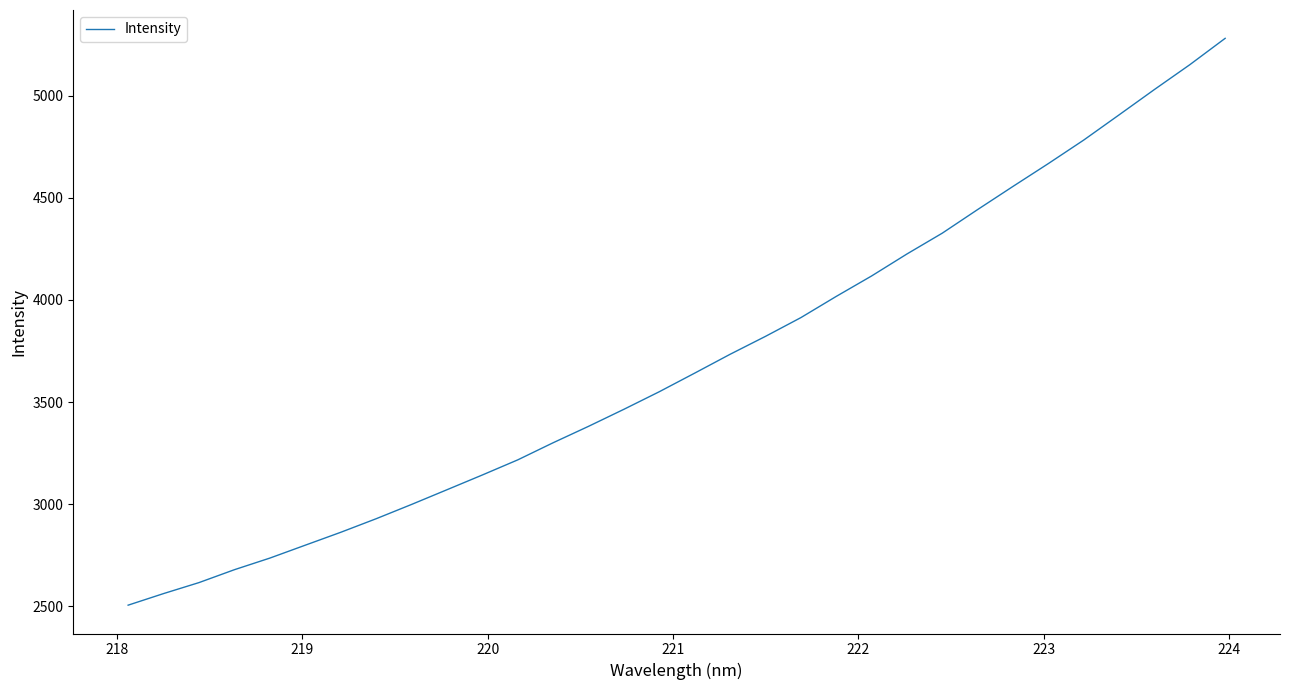

What is the difference between the maximum and minimum values?

2775.7